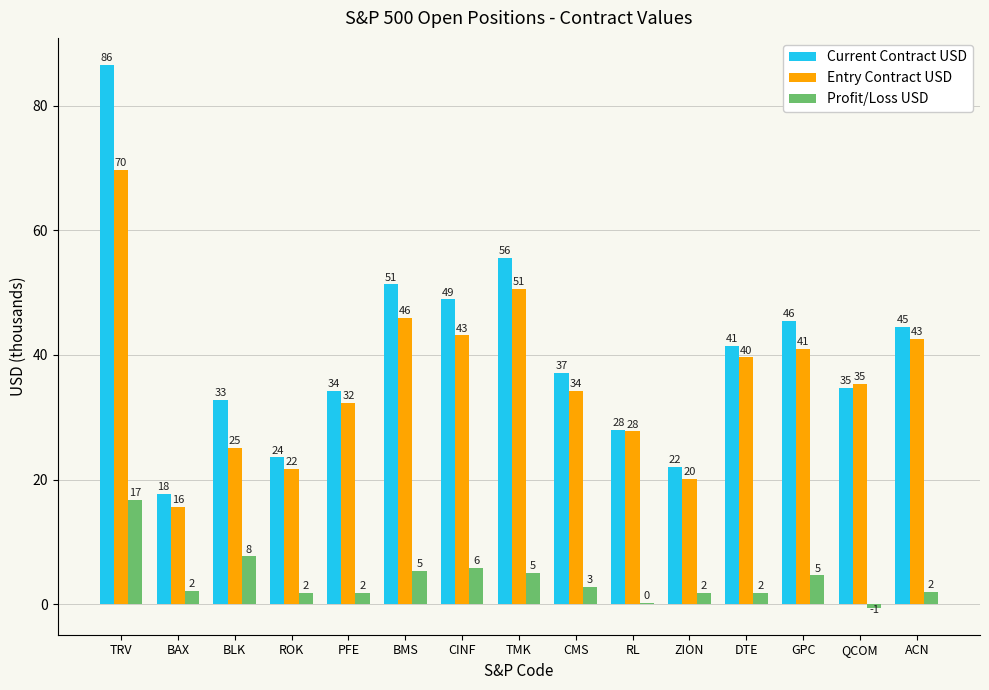

What is the total value across all series at BLK?

65.5